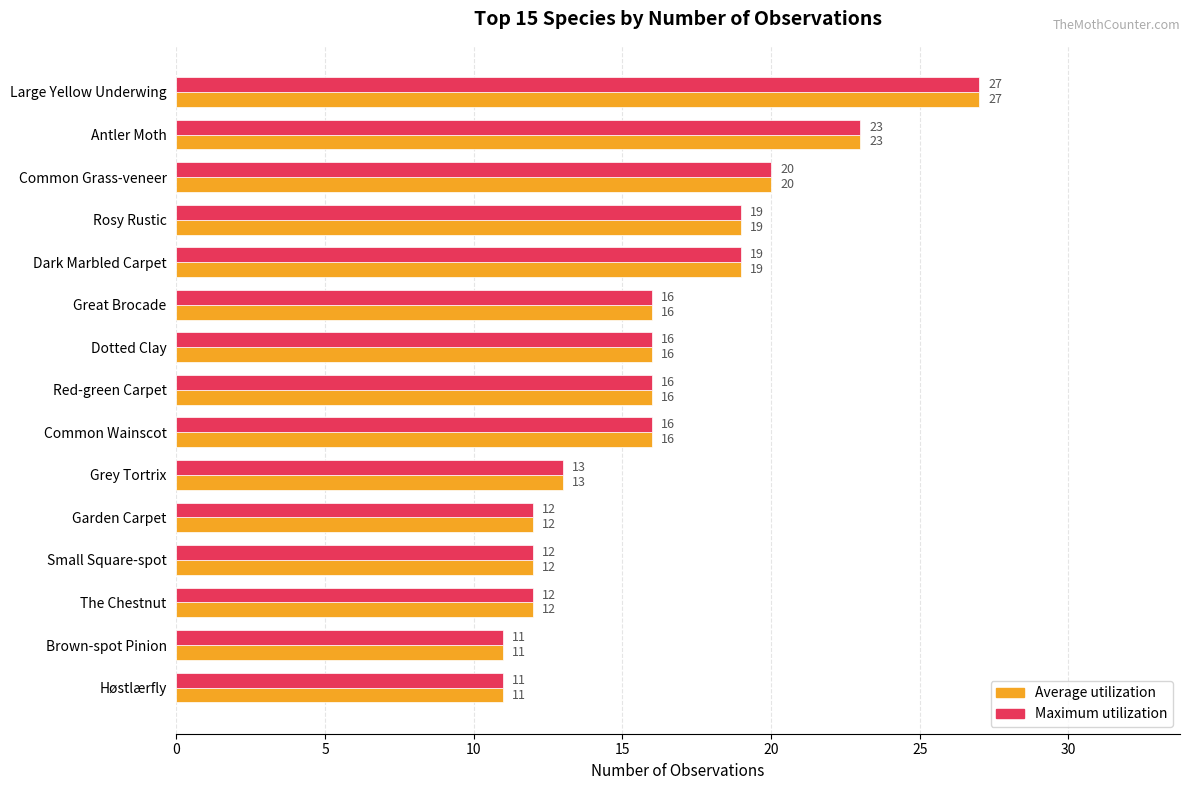

At which category is the sum across all series the highest?

Large Yellow Underwing